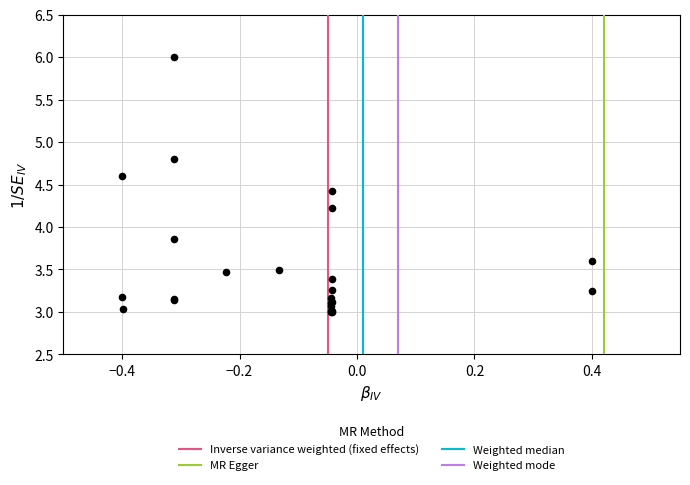

What Y value in the scatter plot is closest to 4?

3.9